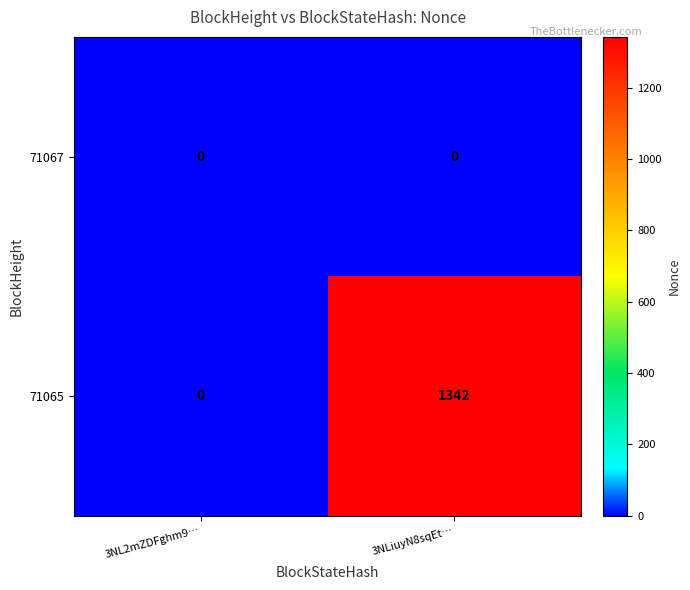

Which series has the largest range (max minus min)?

71065